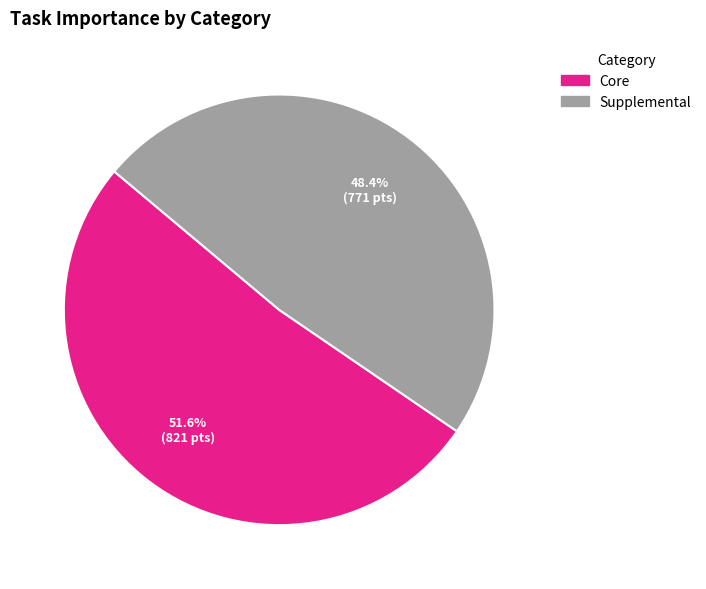

True or false: Supplemental accounts for 2% of the total.

False